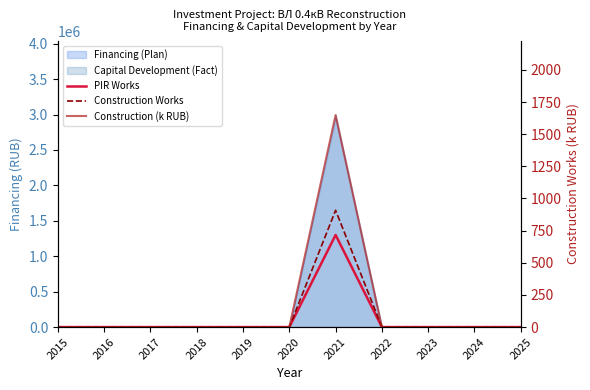

In PIR Works, how many points are higher than both neighbors (excluding endpoints)?

1